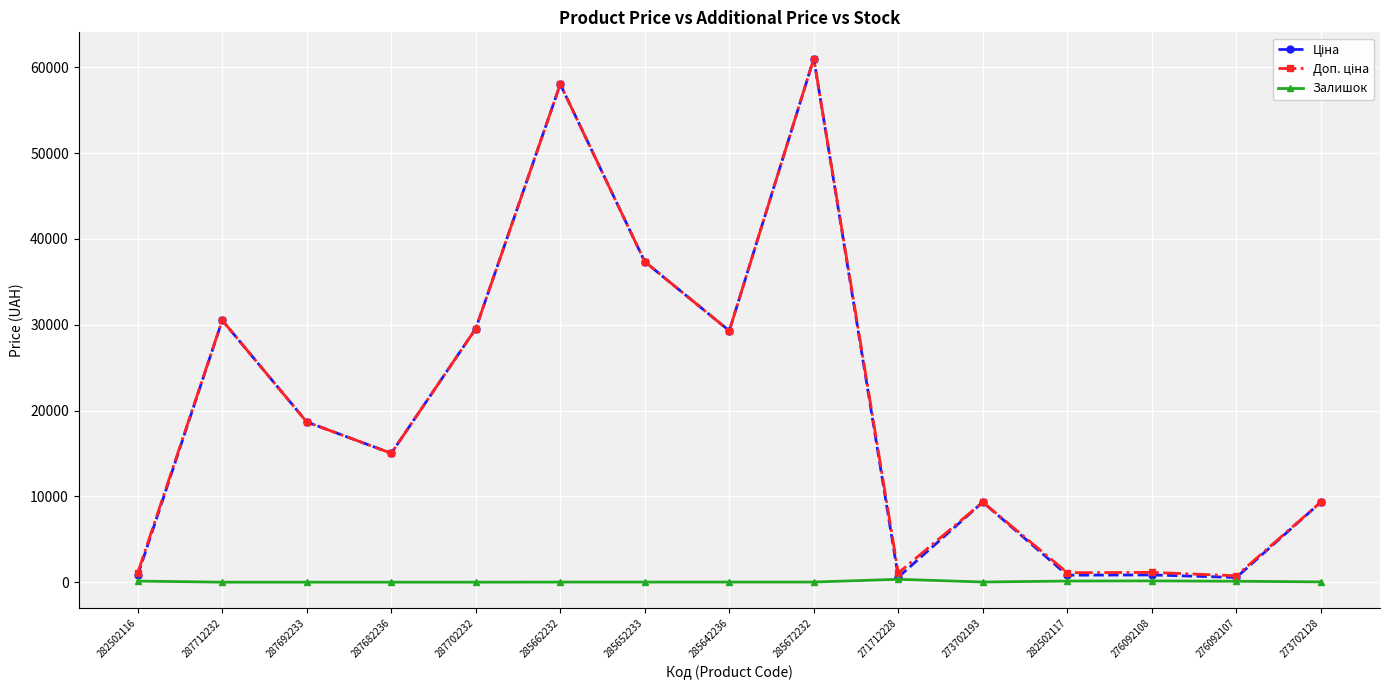

Count the number of data series in this chart.

3